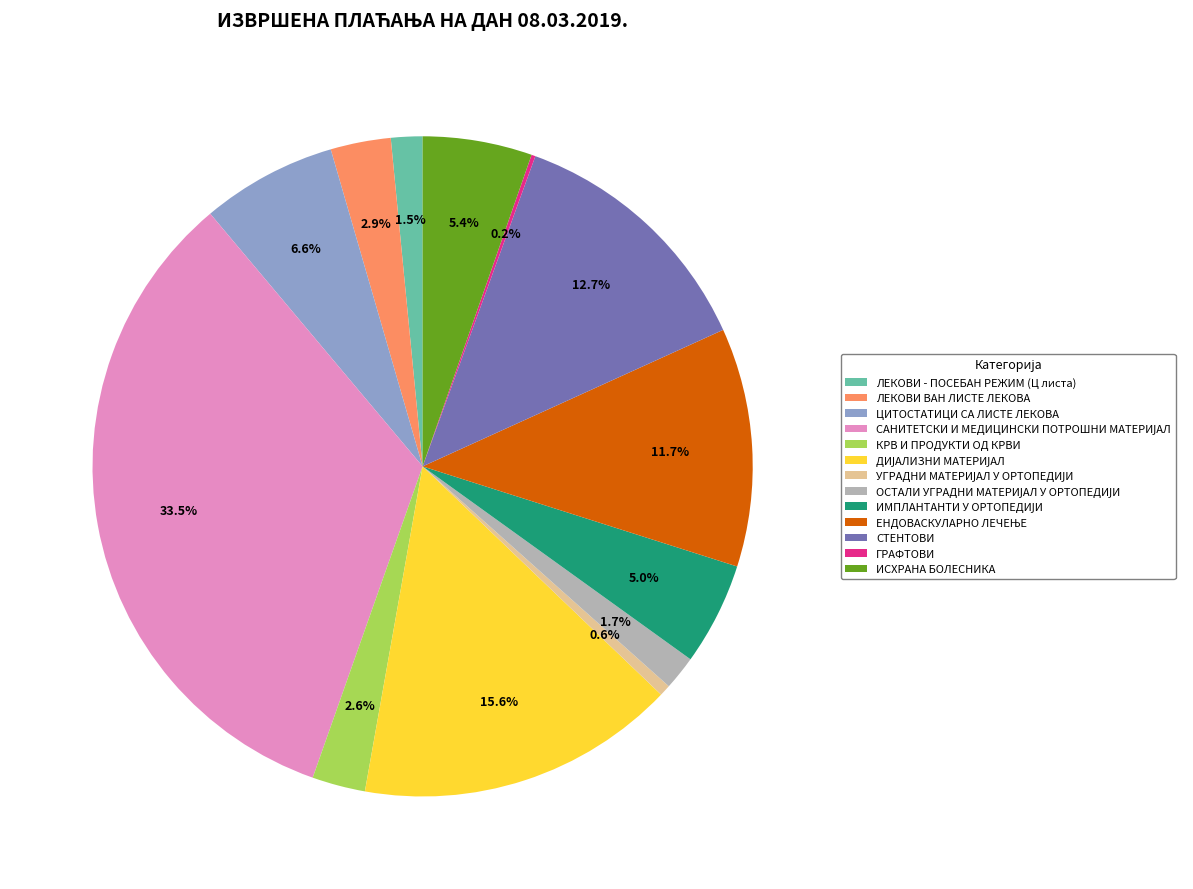

What percentage do ИСХРАНА БОЛЕСНИКА and КРВ И ПРОДУКТИ ОД КРВИ together represent?

8.0%